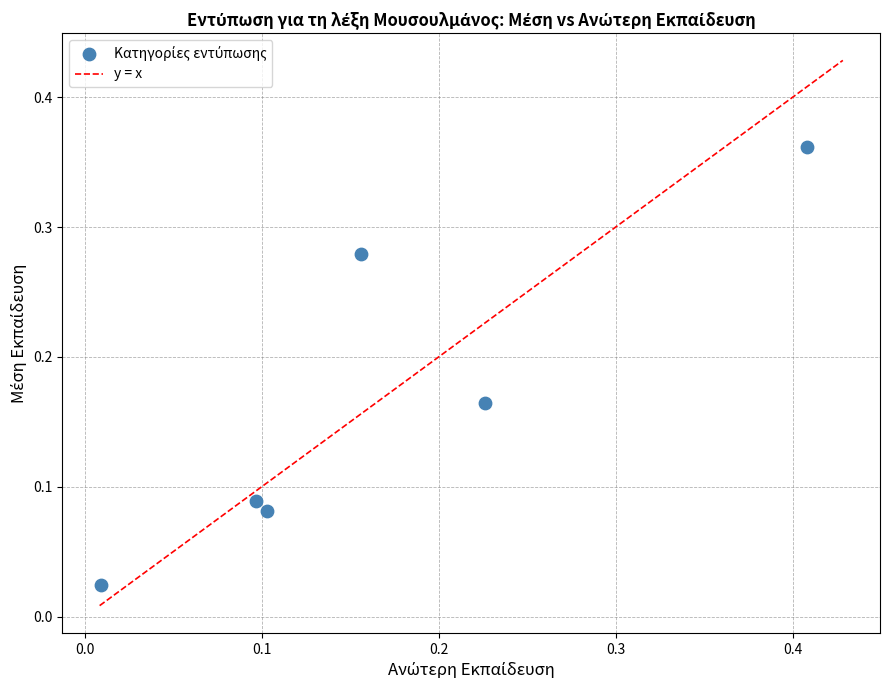

Count the number of points in this scatter plot.

6